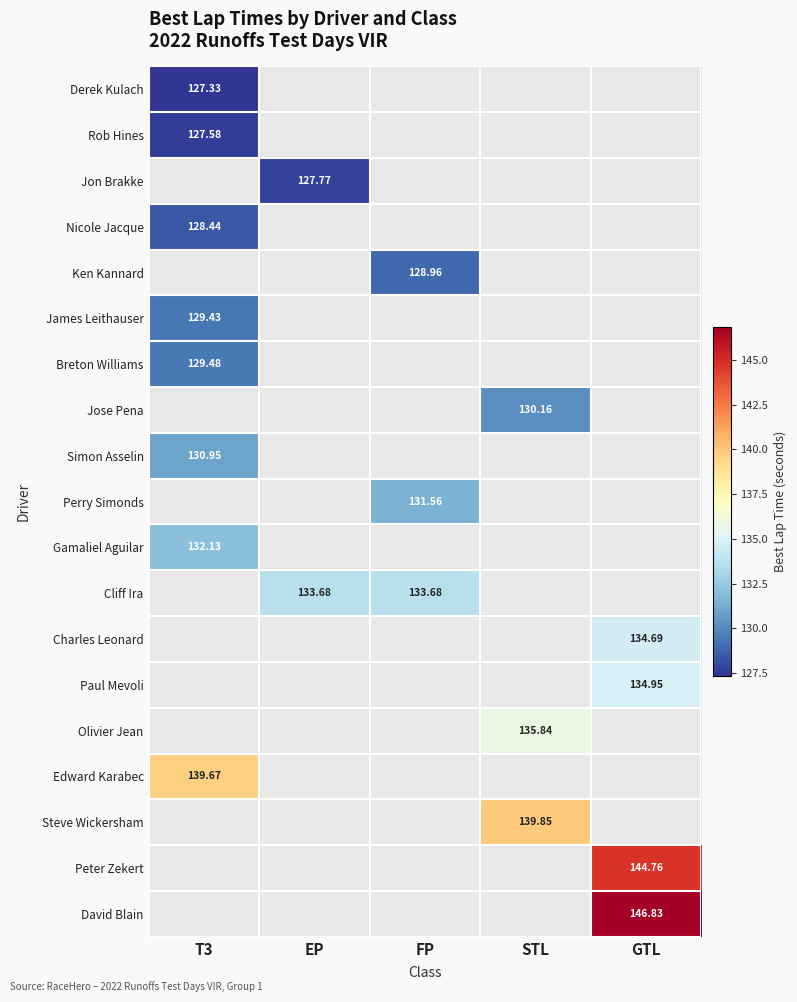

At how many categories does at least one series exceed 78?

5